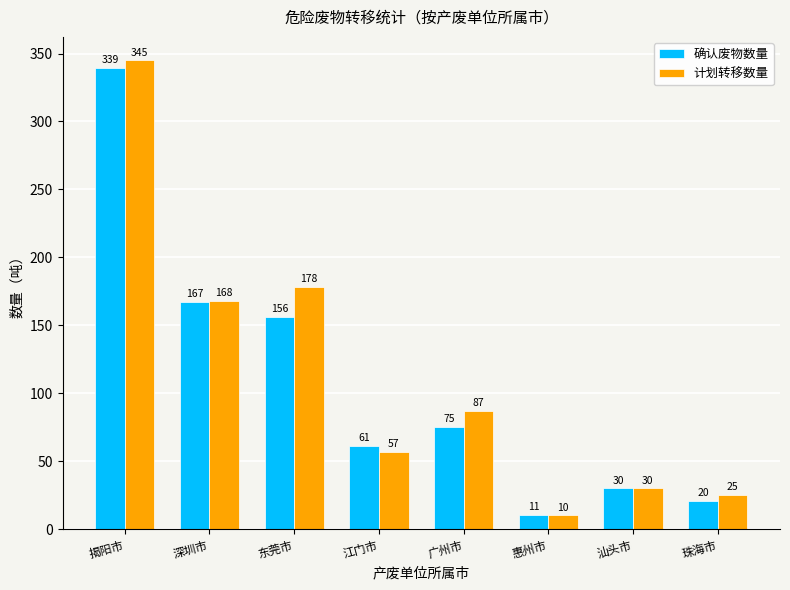

How many bars are there in total?

16